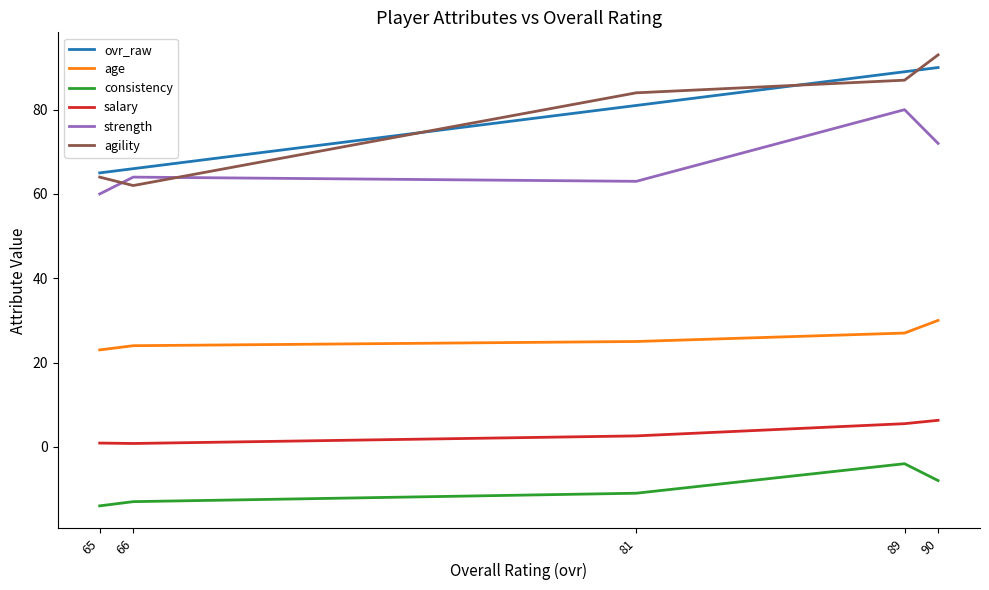

What is the difference between the consistency values at 89 and 90?

4.0